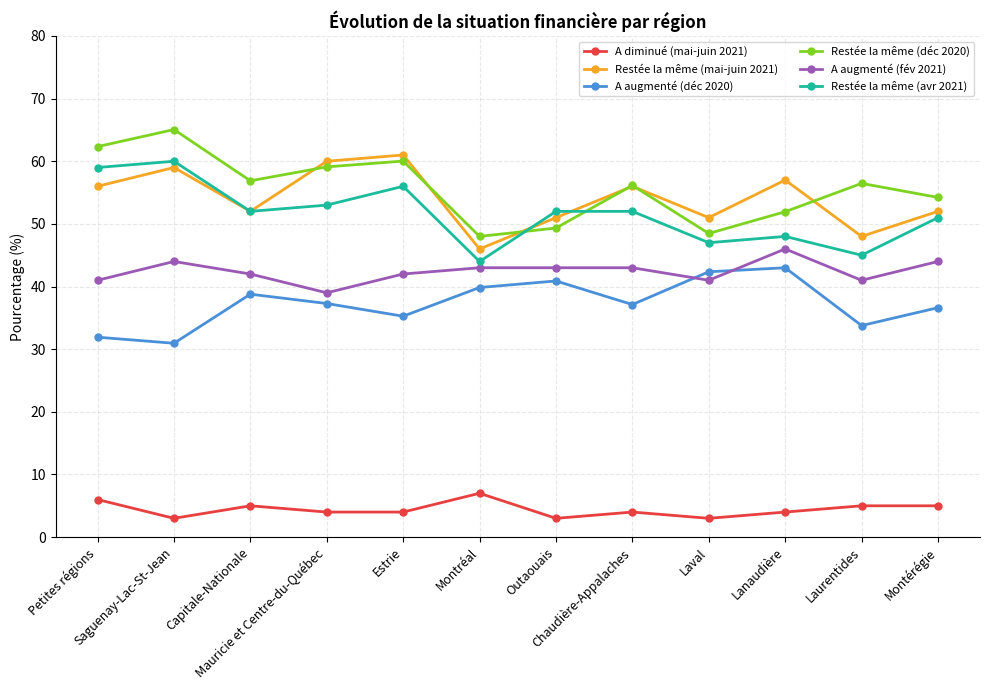

What is the label of the 4th point from the right?

Laval